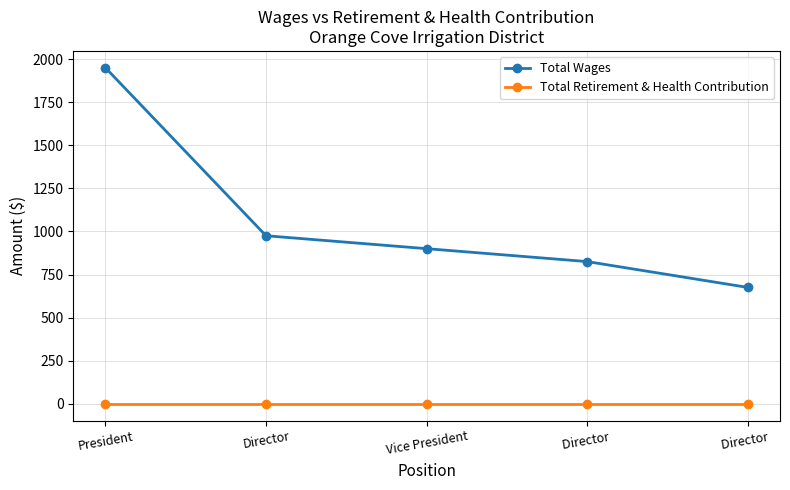

What is the difference between the highest and lowest values at Vice President?

900